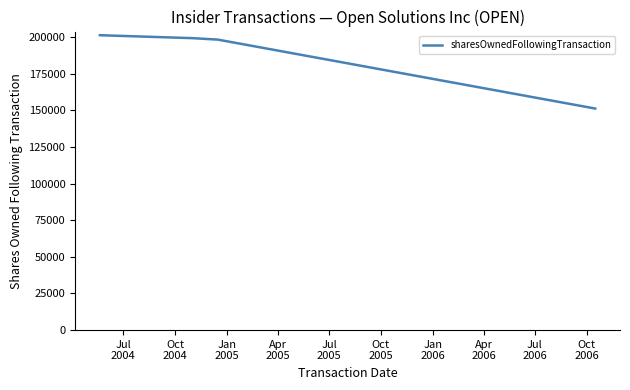

Reading right to left, list all the values displayed in this chart.

151211	198253	199253	201253